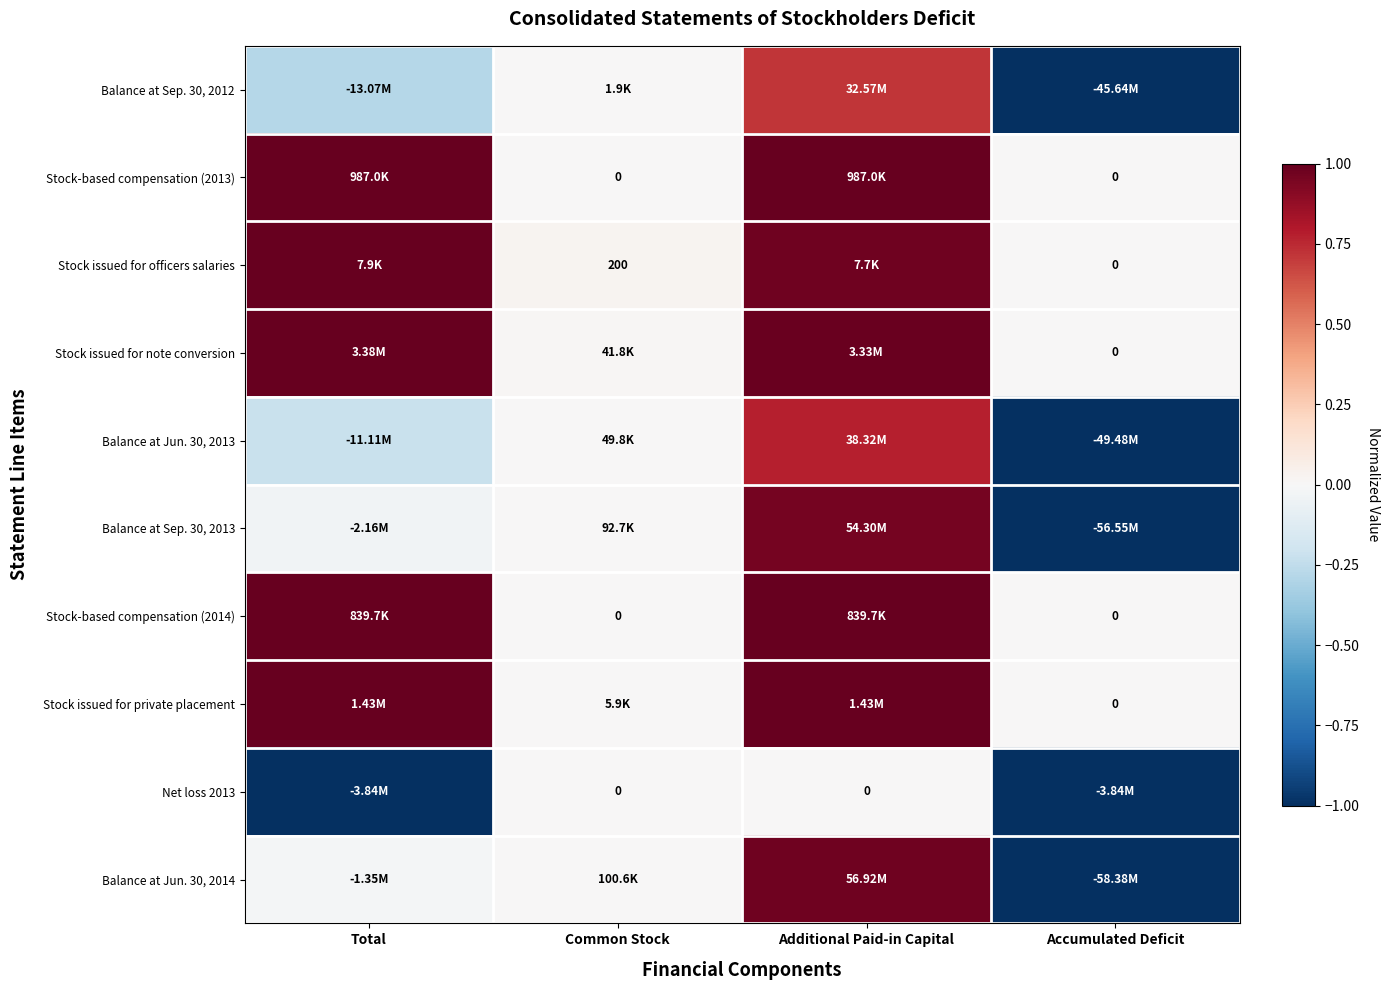

At how many categories does at least one series exceed 0?

3